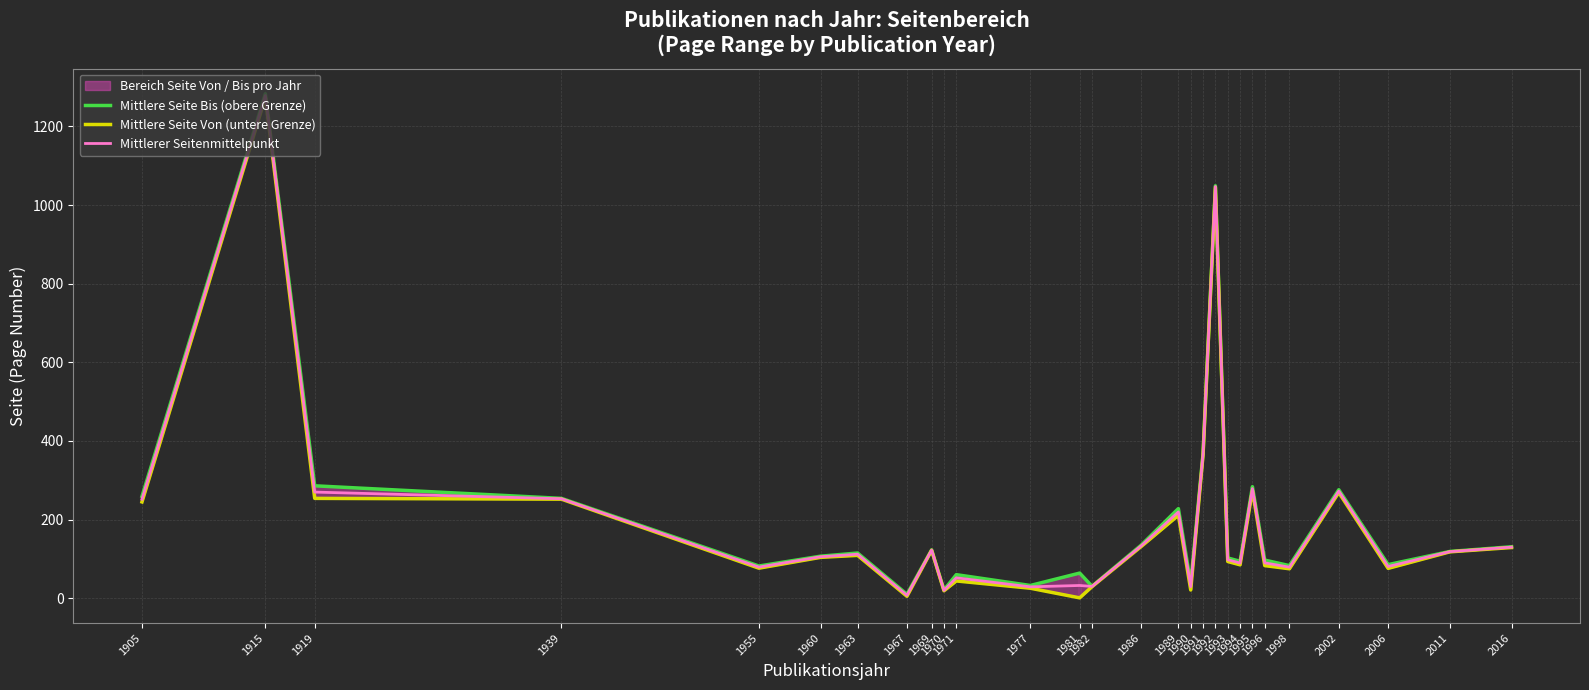

Between 1919 and 2011, which is larger?

1919